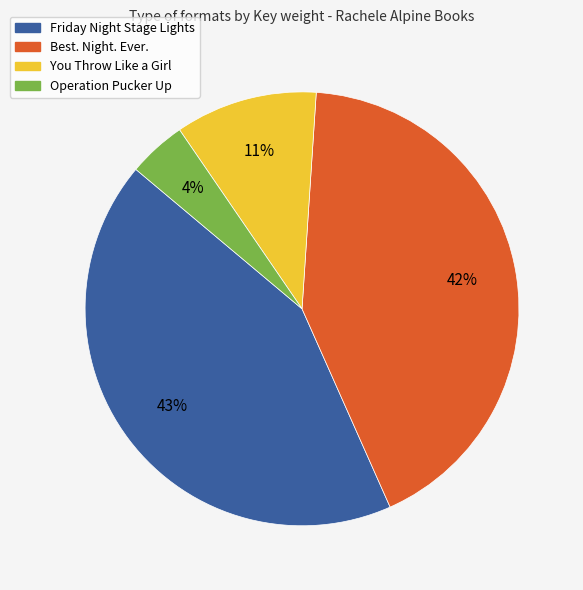

The Best. Night. Ever. slice represents 42% of the pie. True or false?

True